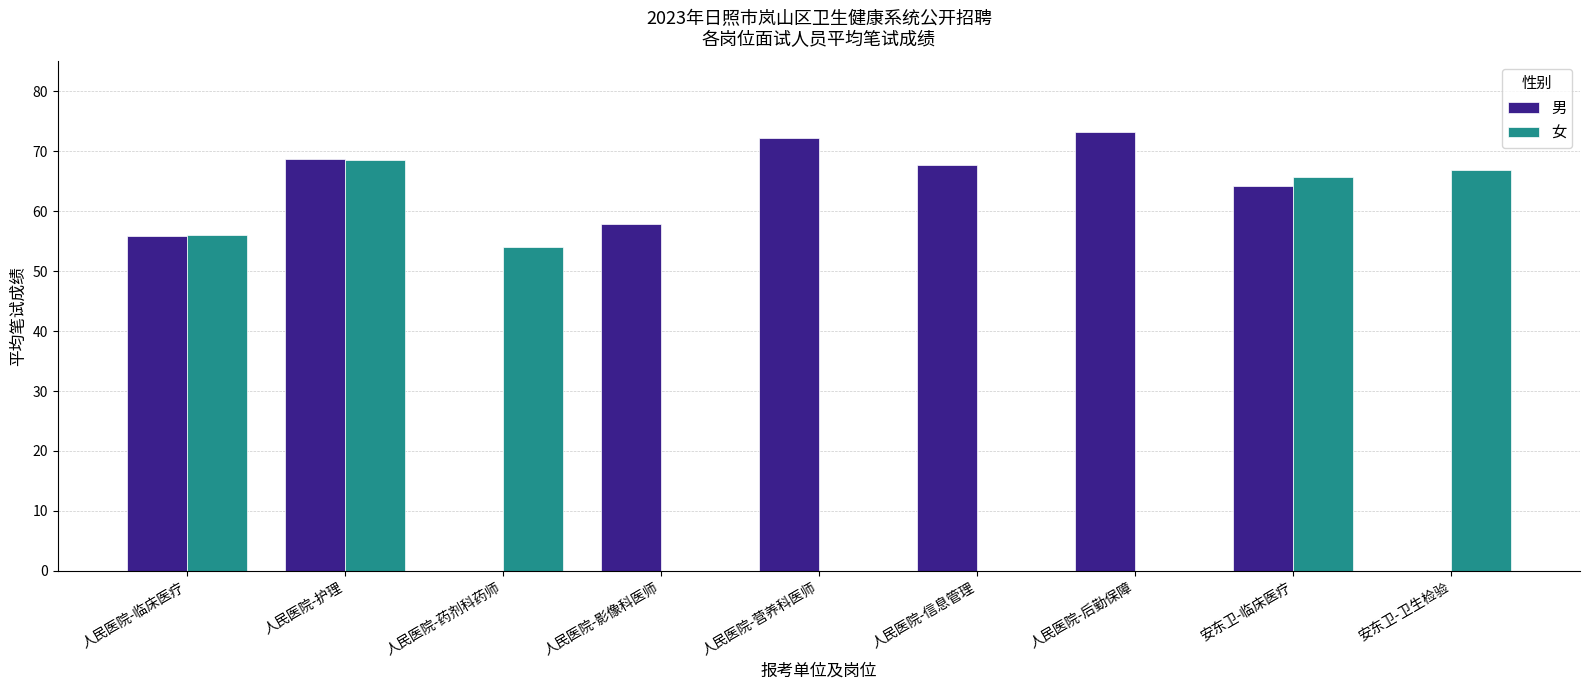

What is the average value of the 男 series?

51.1